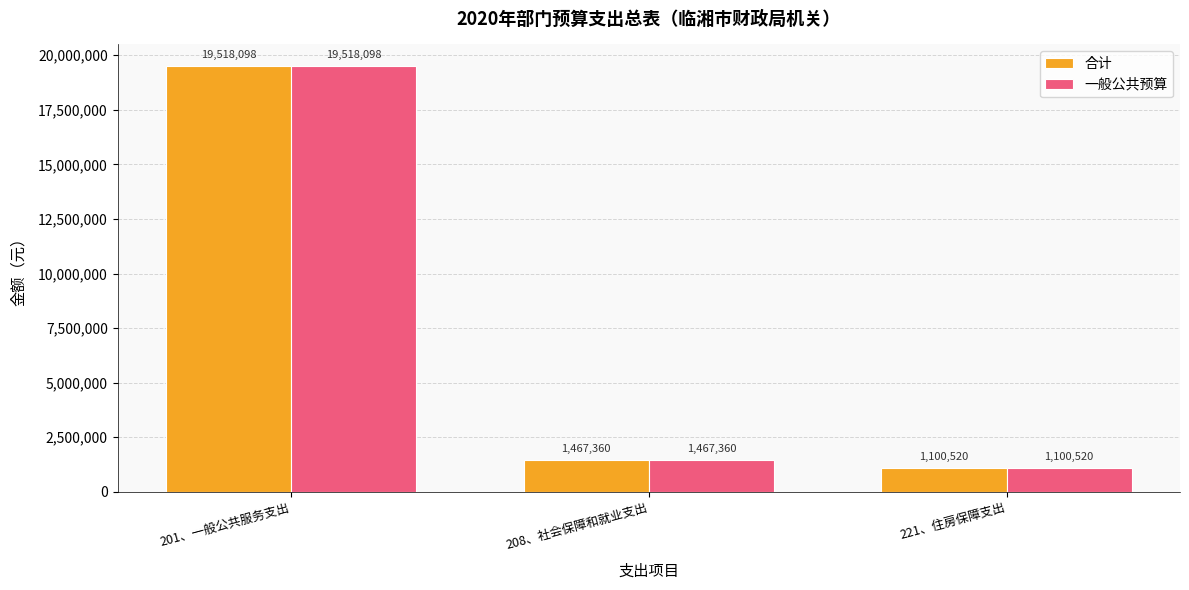

How many groups of bars are there?

3